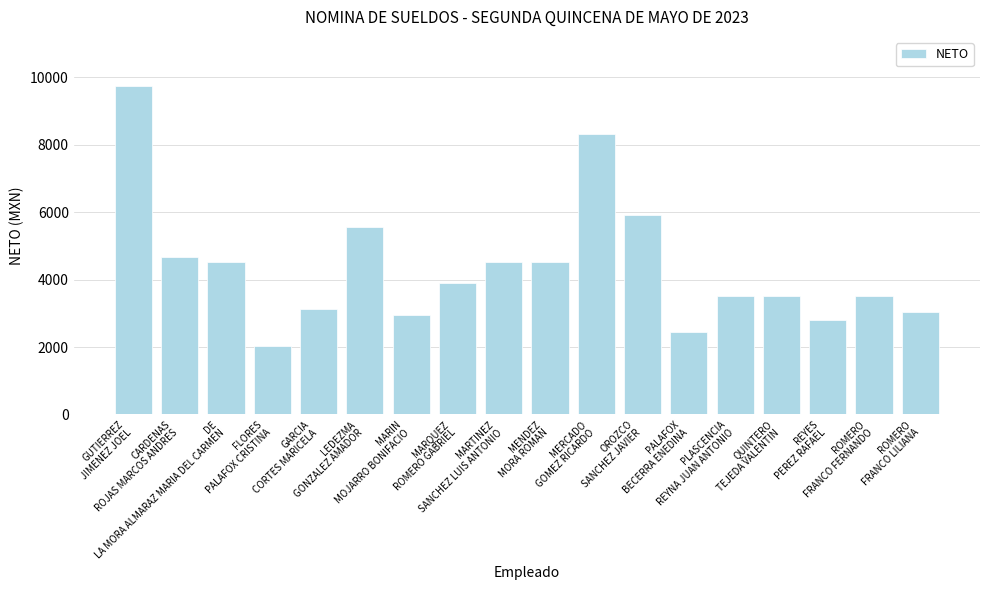

What is the label of the 14th bar from the left?

PLASCENCIA
REYNA JUAN ANTONIO